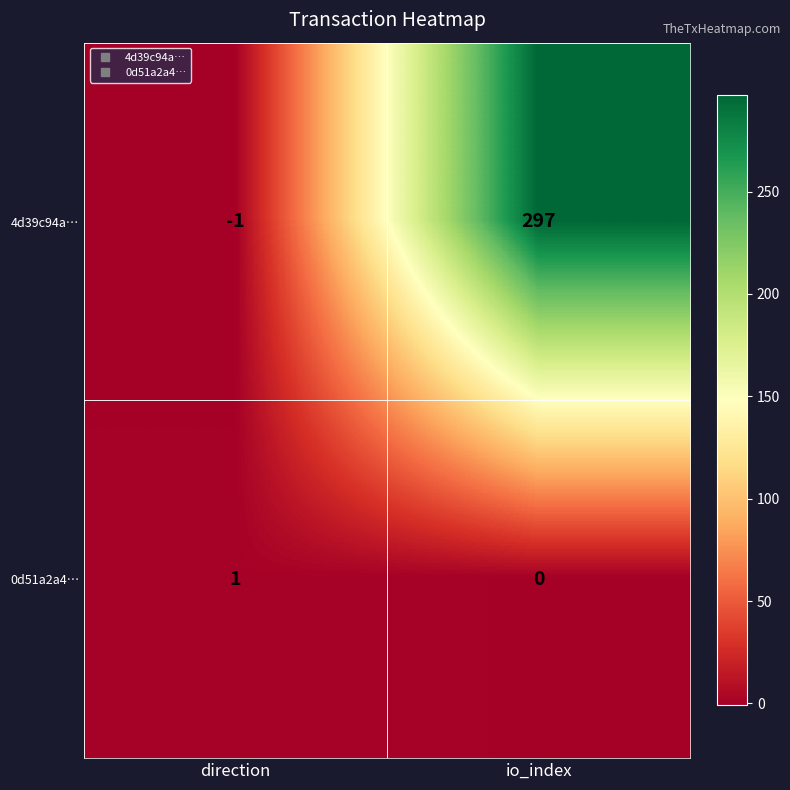

What is the average value of the 4d39c94a… series?

148